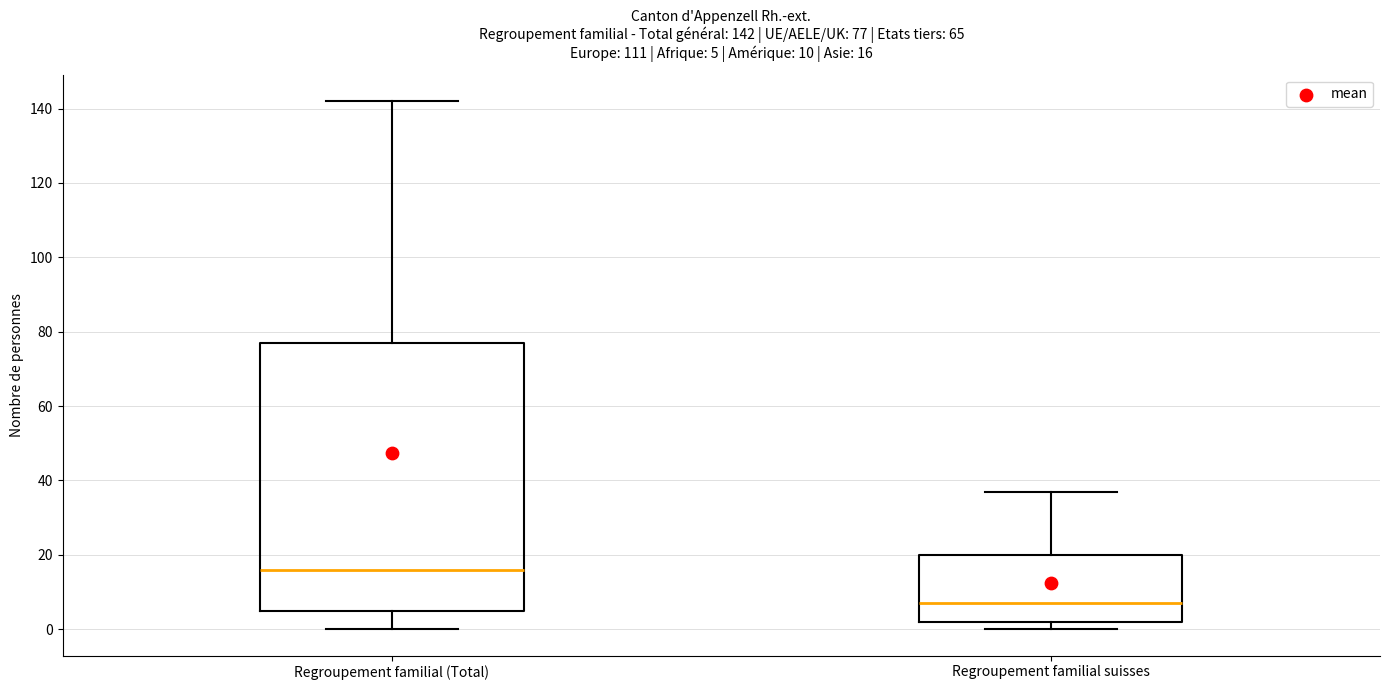

Which box is the tallest, from its lower edge to its upper edge?

Regroupement familial (Total)